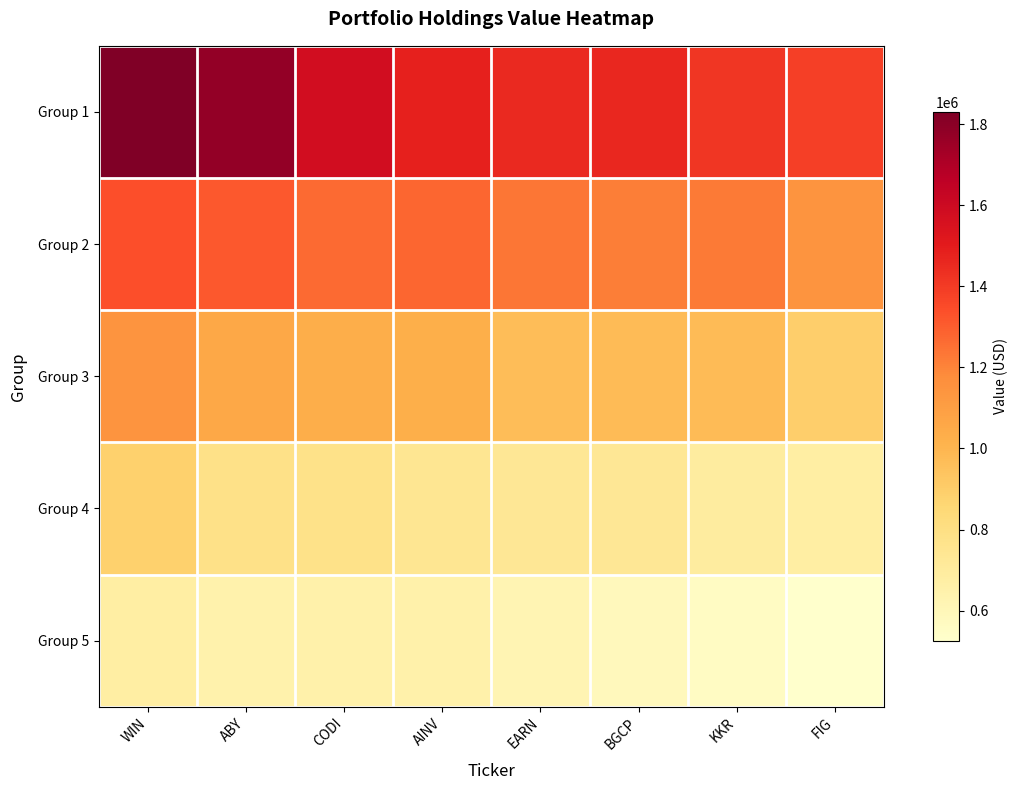

Is the value of Group 1 at ABY greater than the value of Group 3 at EARN?

Yes